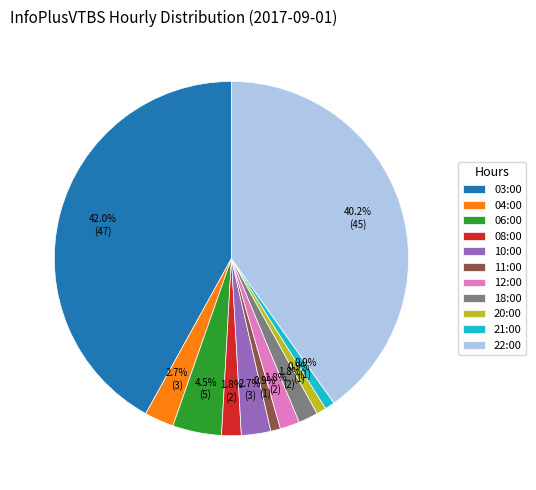

Approximately how many times larger is the value at 11:00 compared to 21:00?

1.0